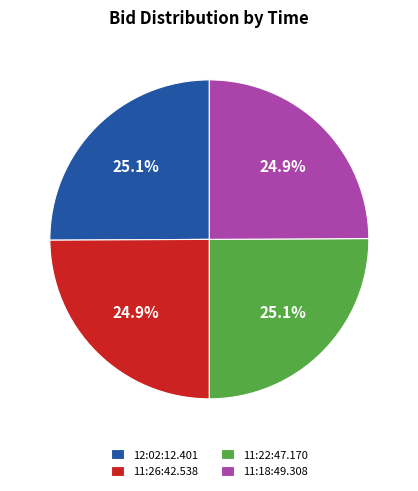

What is the ratio of the value at 11:26:42.538 to the value at 11:18:49.308?

1.0